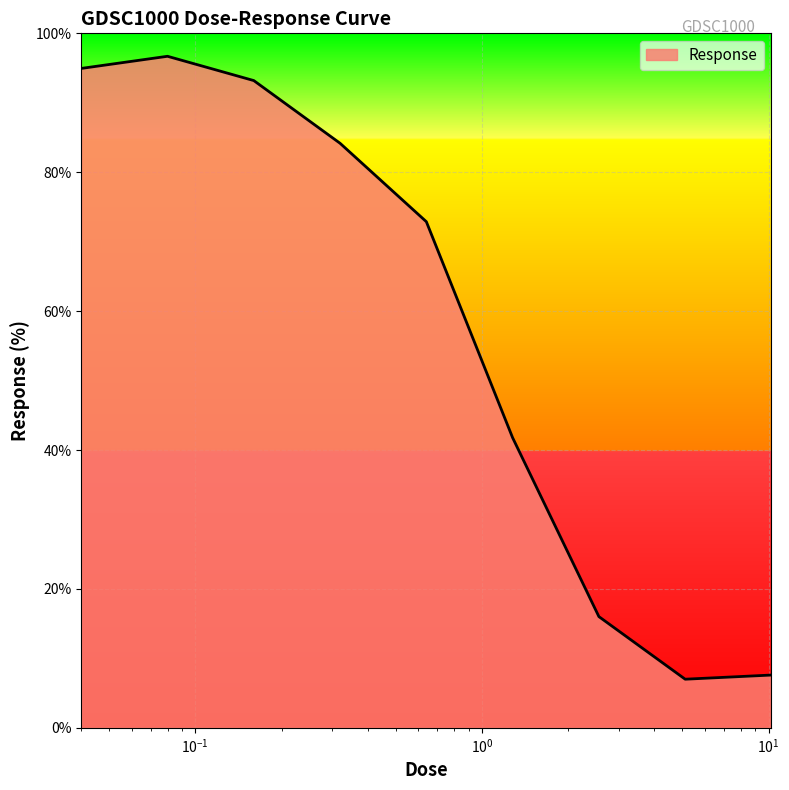

What is the smallest value displayed?

7.0